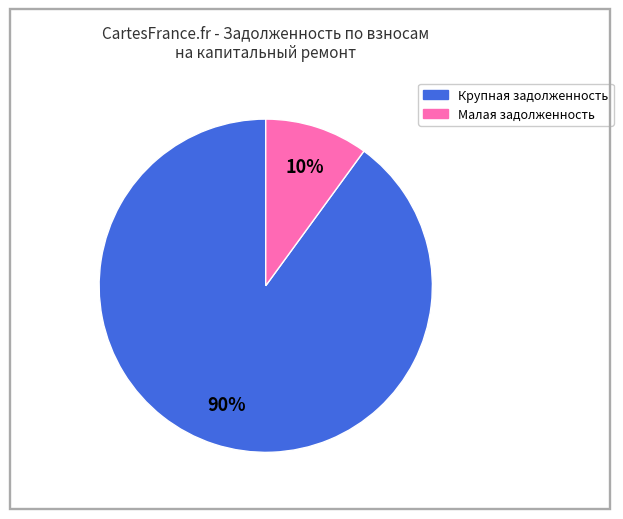

How many slices are in this pie chart?

2